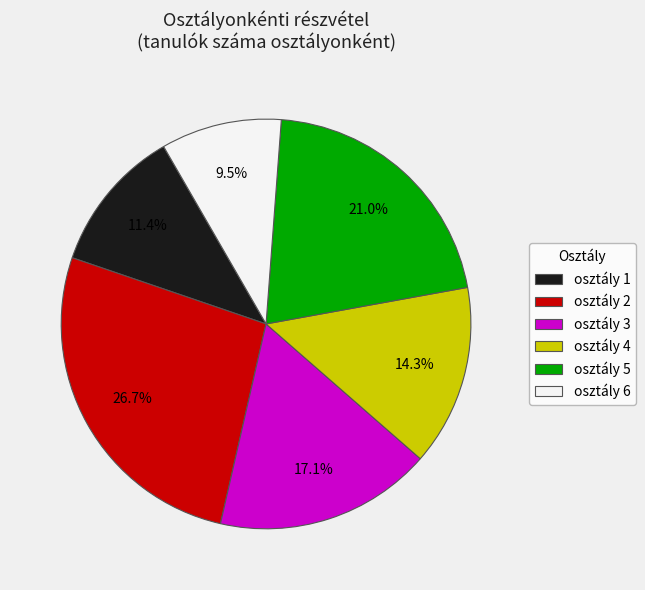

Count the number of slices in the pie.

6